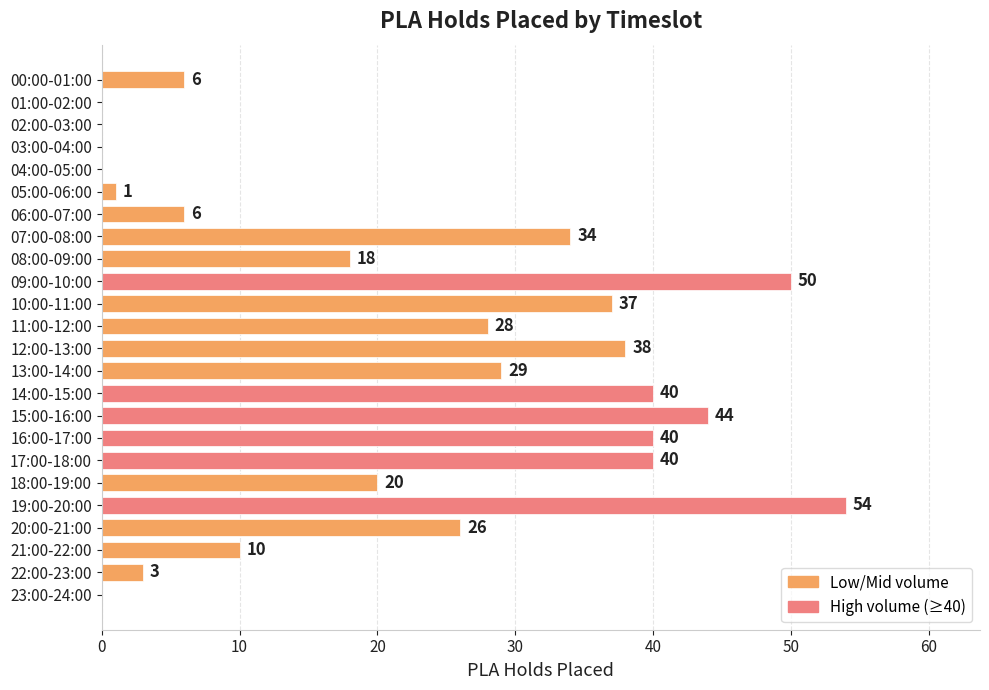

What is the greatest value displayed?

54